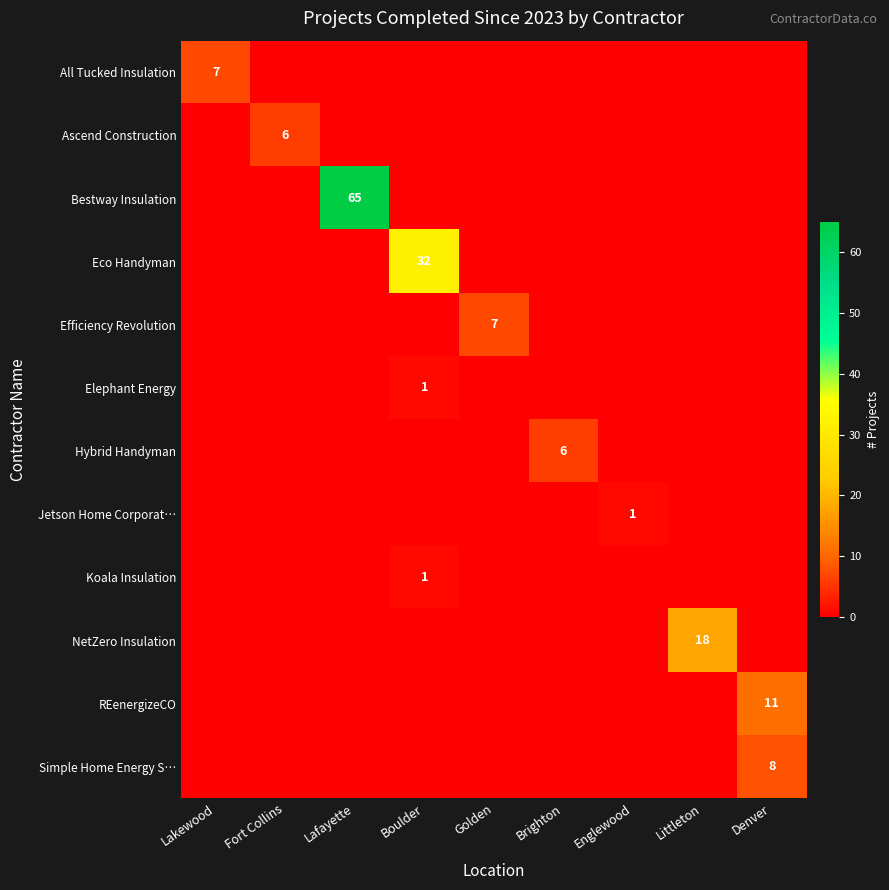

How many values in the Efficiency Revolution series exceed 0?

1